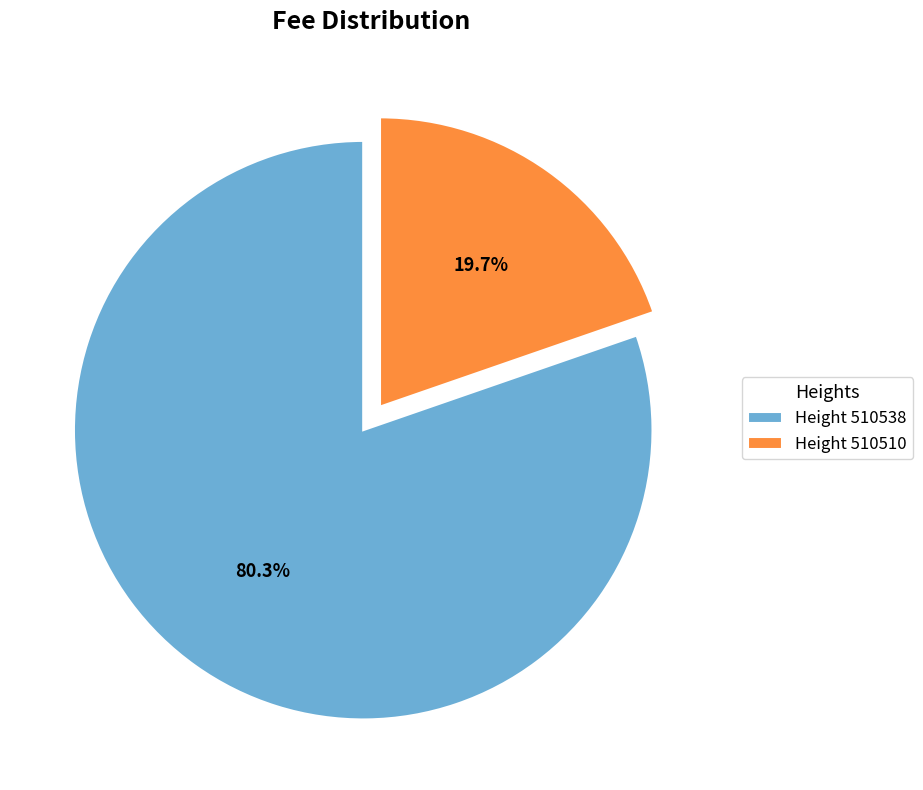

Is the sum of Height 510510 and Height 510538 greater than half?

Yes